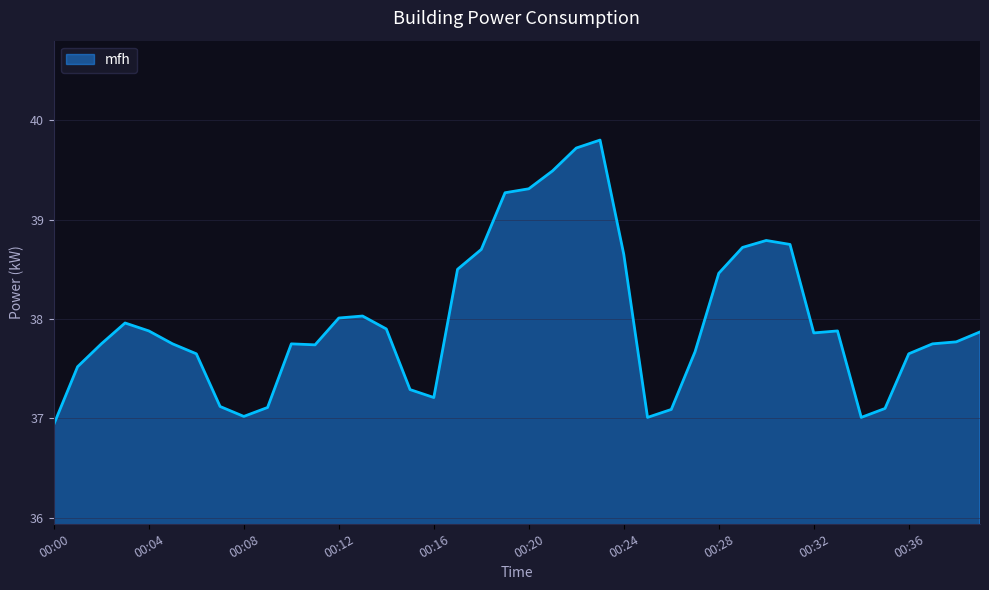

What is the difference between the maximum and minimum values?

2.9